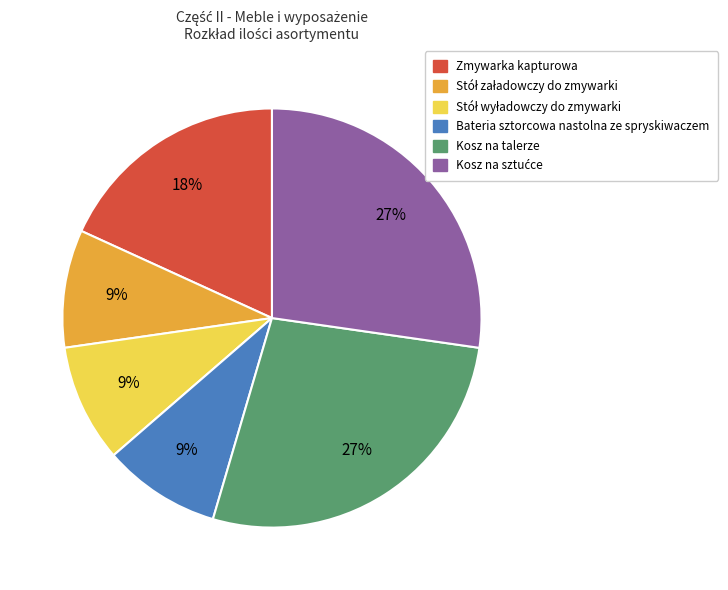

Is there a majority slice in this chart?

No